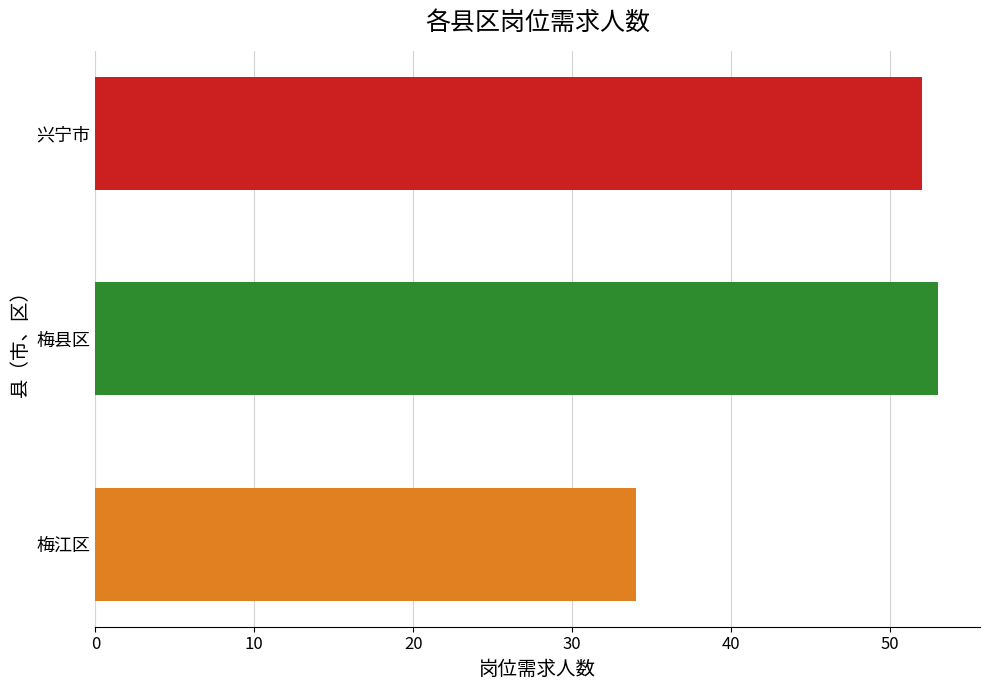

List the labels in order of value, smallest first.

梅江区, 兴宁市, 梅县区